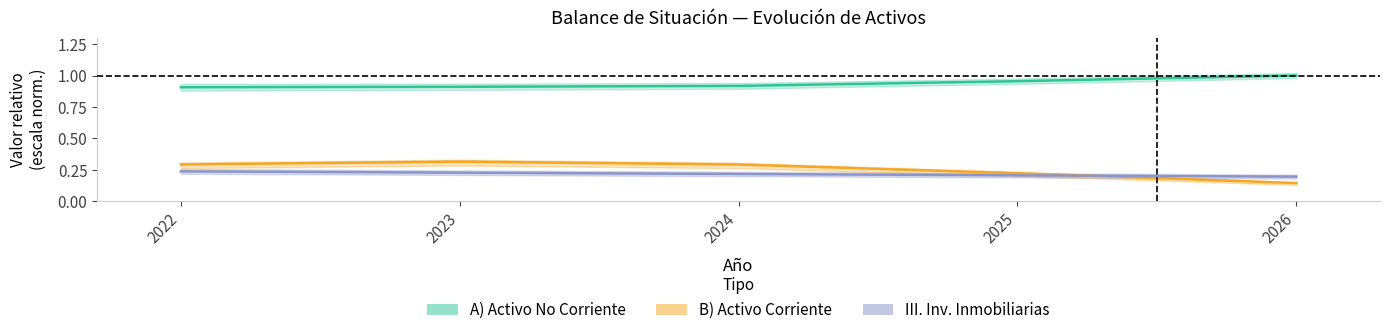

Reading right to left, list all the values displayed in this chart.

A) Activo No Corriente: 2026=1.0	2025=1.0	2024=0.9	2023=0.9	2022=0.9
B) Activo Corriente: 2026=0.1	2025=0.2	2024=0.3	2023=0.3	2022=0.3
III. Inv. Inmobiliarias: 2026=0.2	2025=0.2	2024=0.2	2023=0.2	2022=0.2